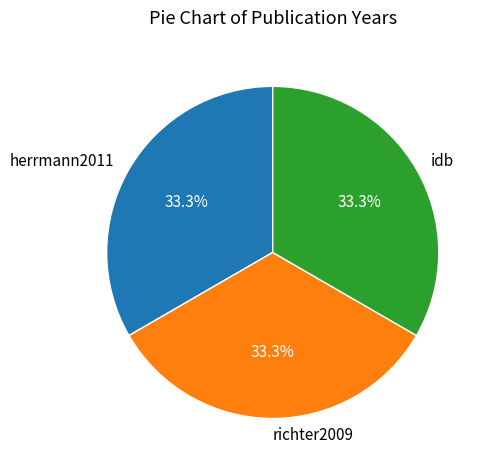

Is there any slice that represents more than half of the pie?

No